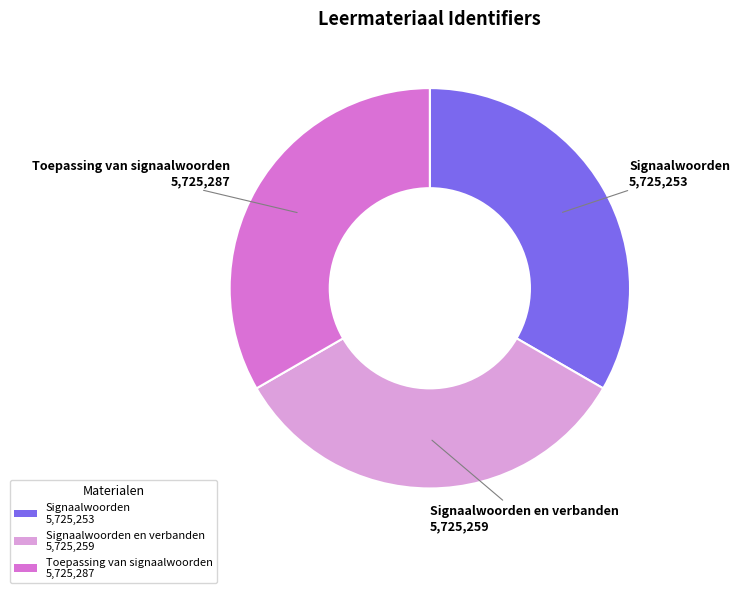

Is the sum of Toepassing van signaalwoorden 5,725,287 and Signaalwoorden en verbanden 5,725,259 greater than half?

Yes